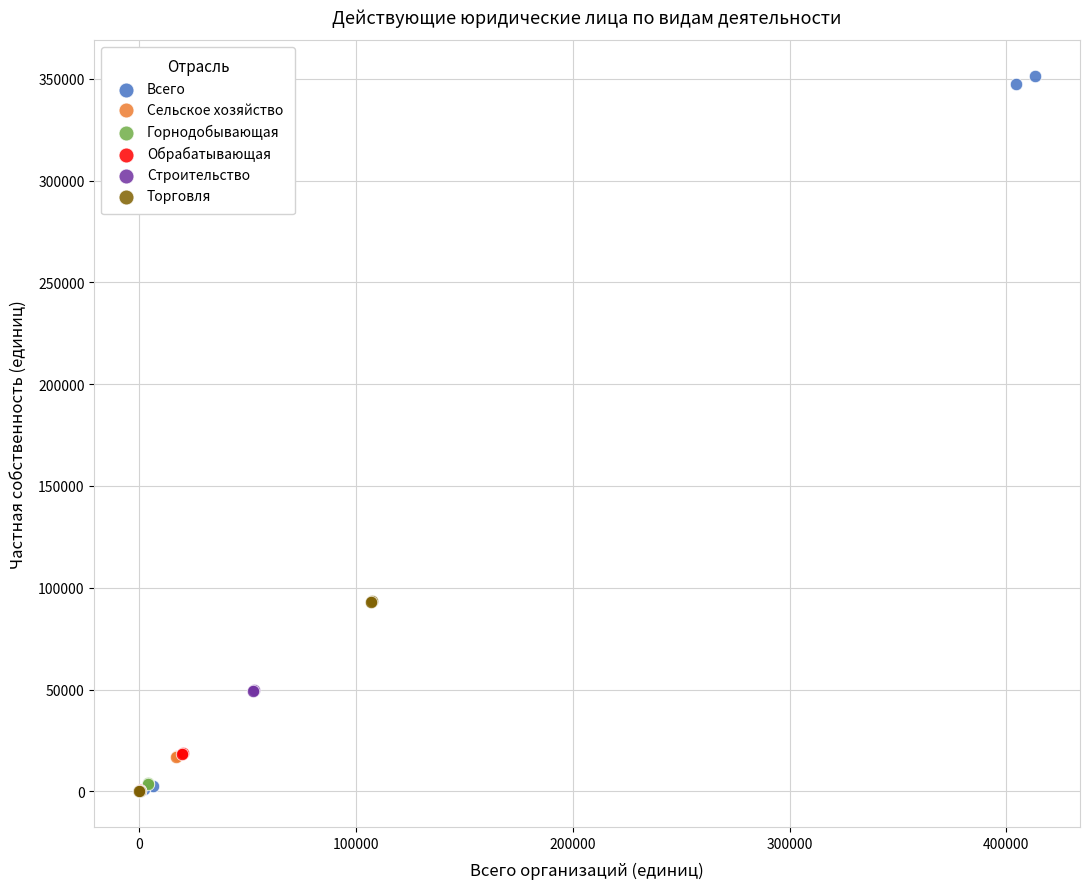

Which series has the widest spread of Y values?

Всего